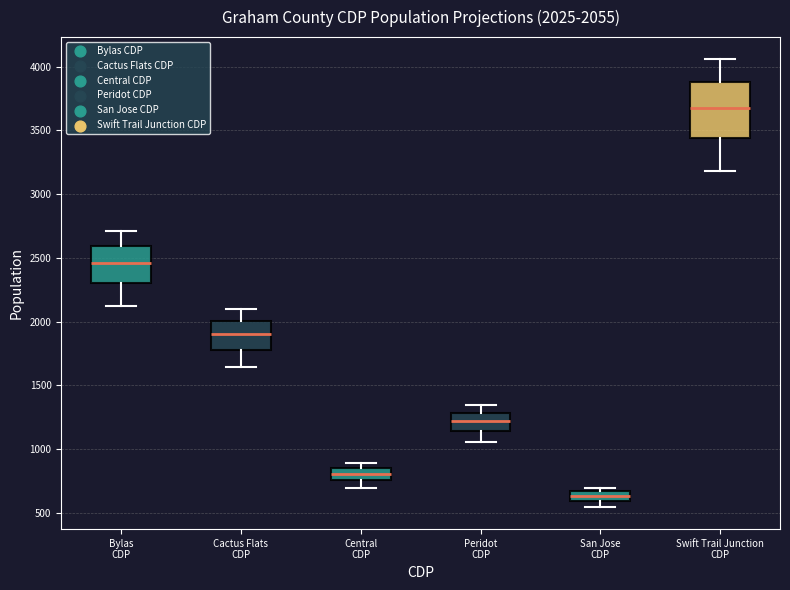

Which box is the tallest, from its lower edge to its upper edge?

Swift Trail Junction CDP